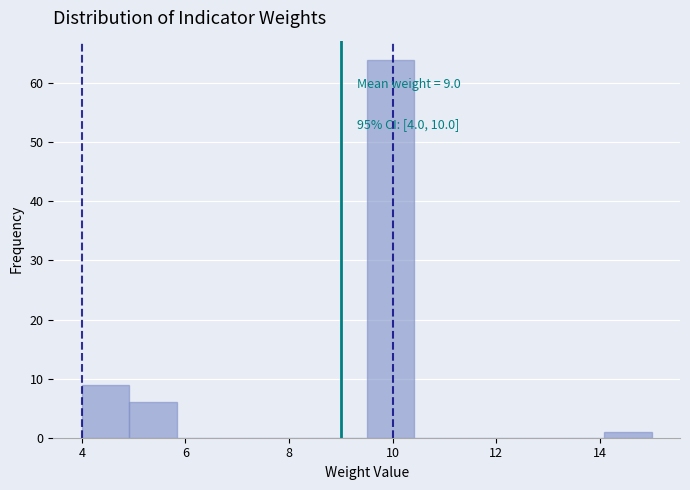

Which range on the x-axis has the tallest bar?

9.6 to 10.4